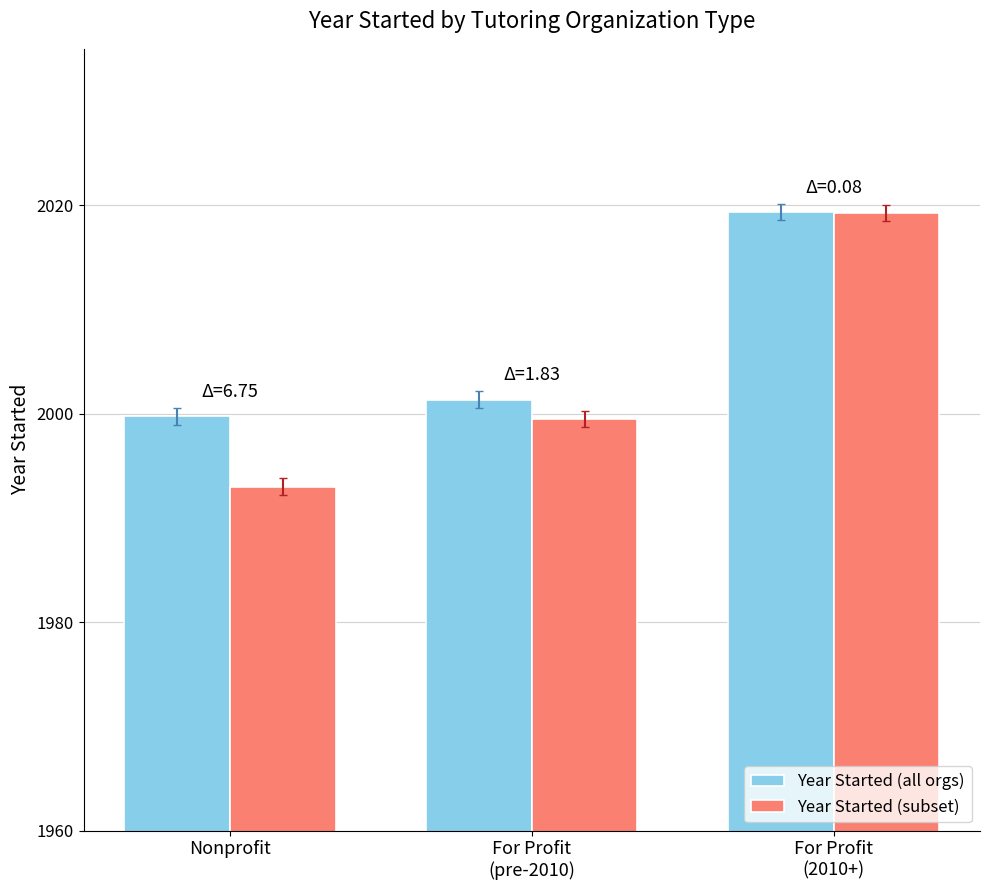

Which series has the widest spread of values?

Year Started (subset)